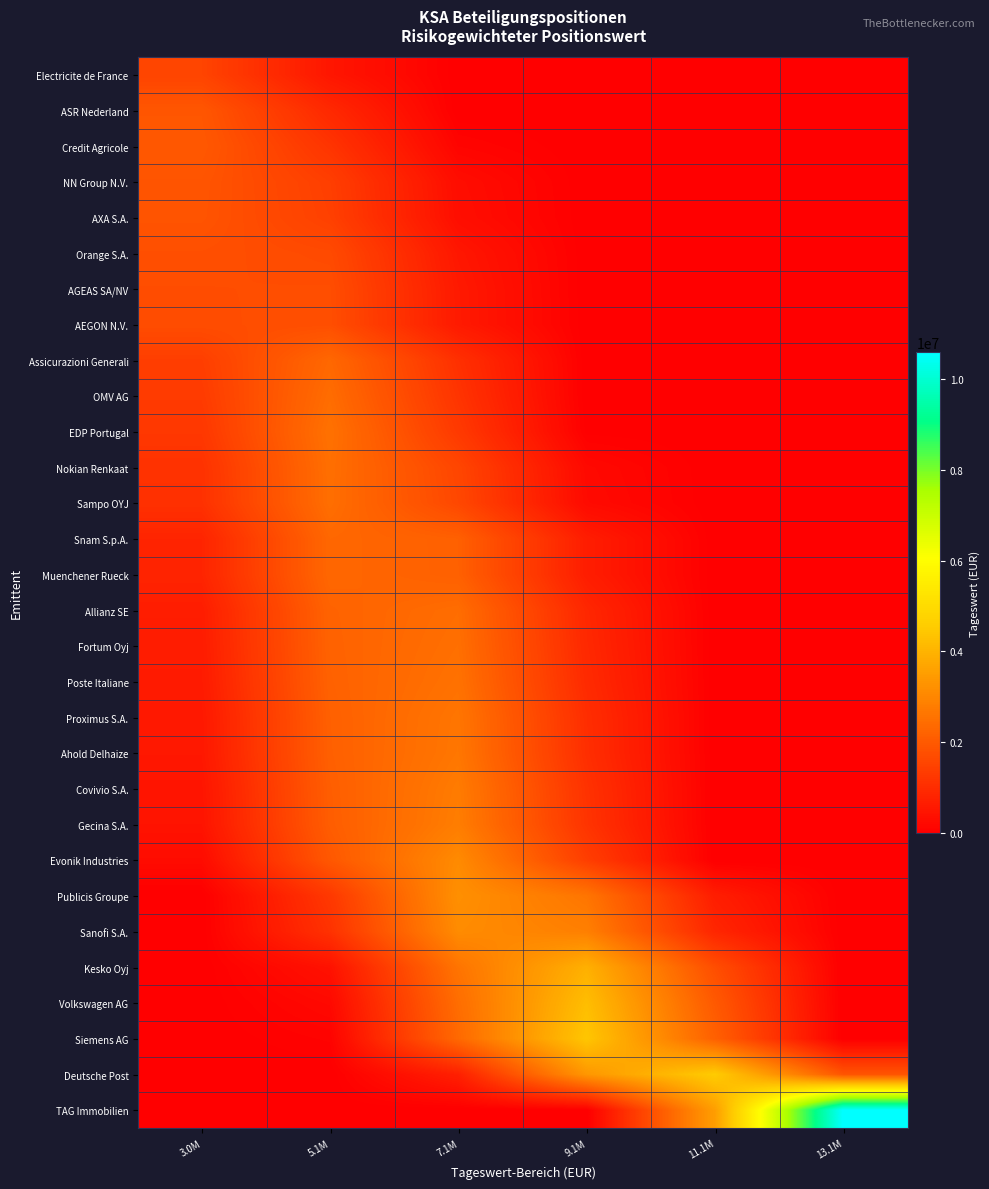

Which series has the largest total across all categories?

TAG Immobilien